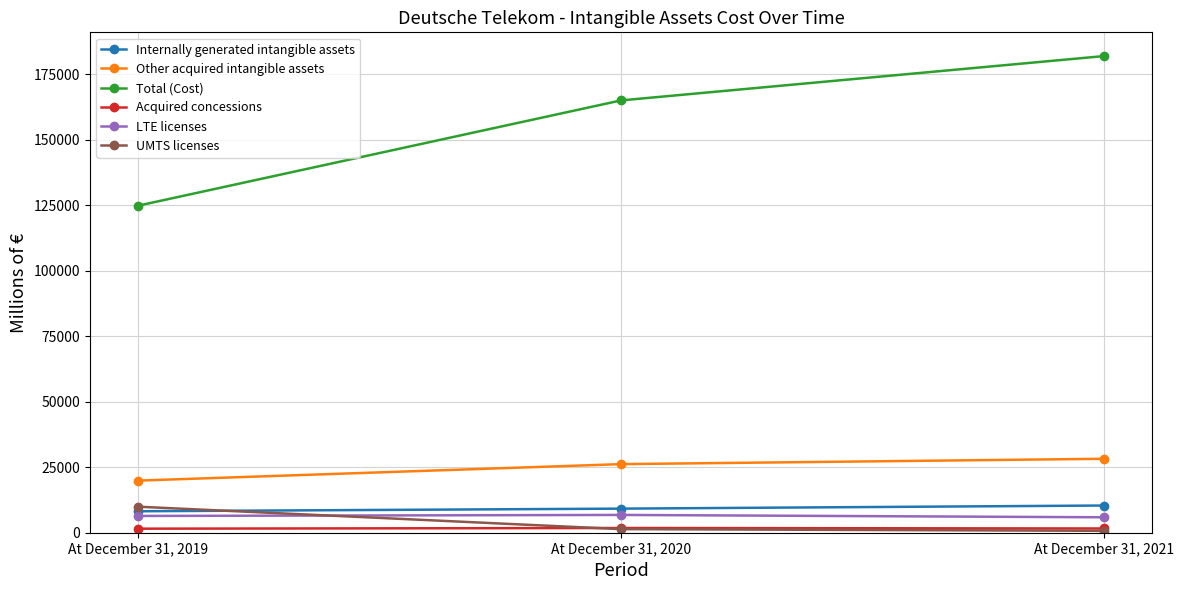

What is the minimum value shown in the chart?

727